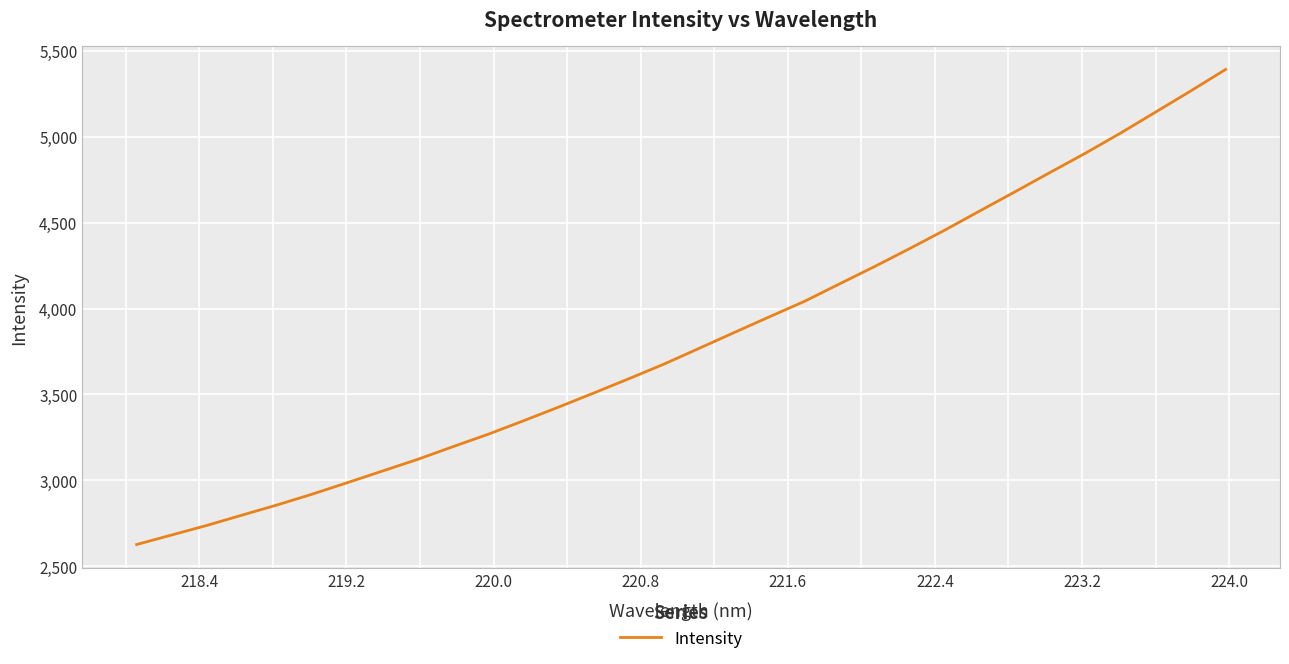

What is the maximum value shown in the chart?

5391.2